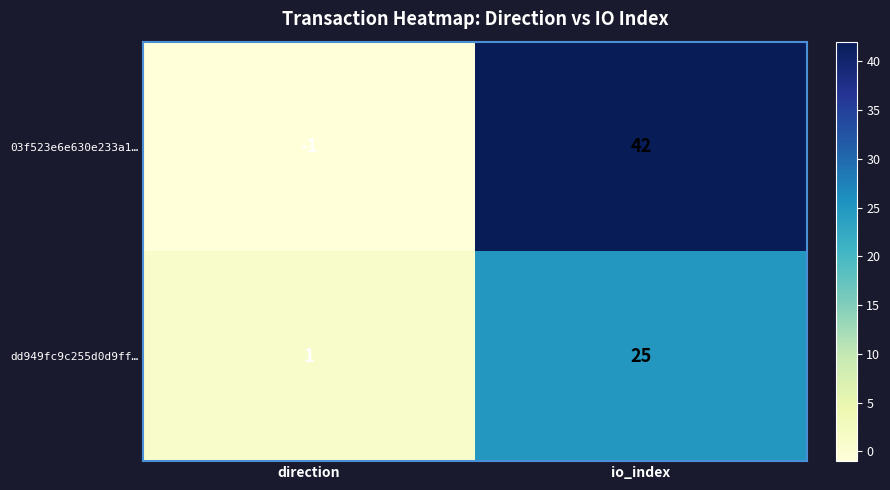

What is the total value across all series at io_index?

67